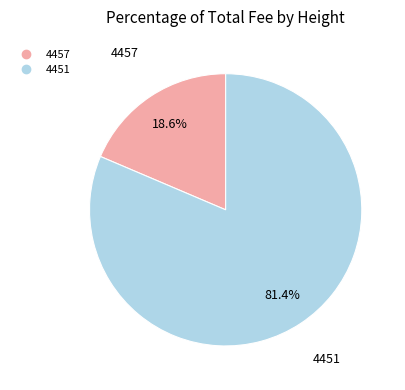

Which slice is the largest?

4451